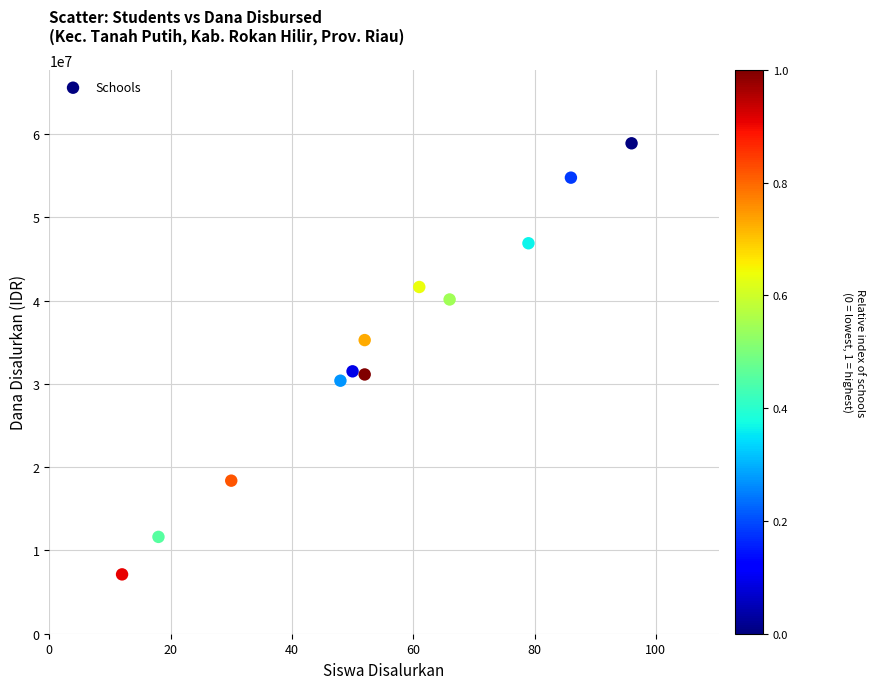

What is the average X value?

54